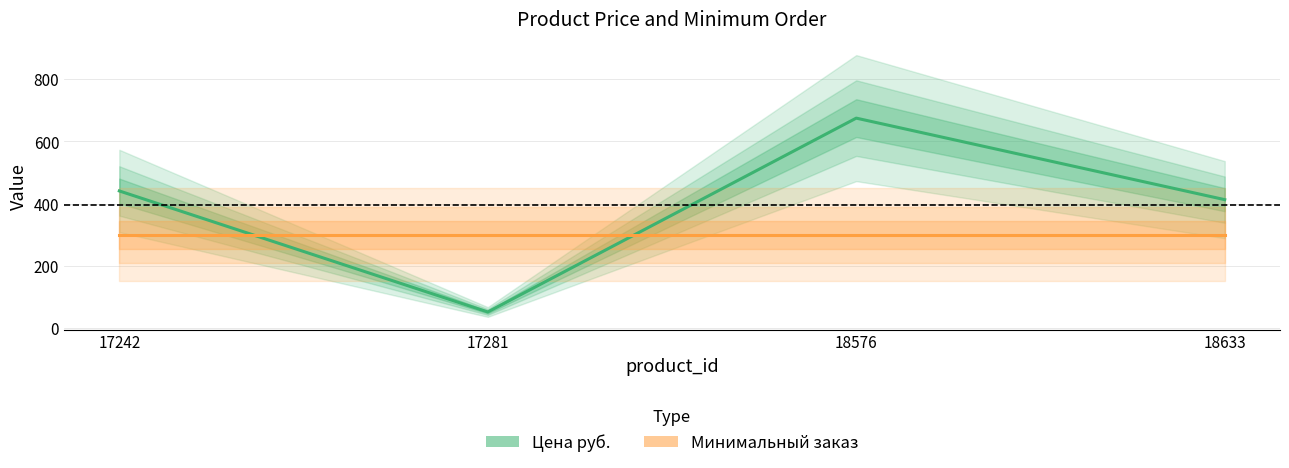

After their last crossing, which series has the higher values: Минимальный заказ or Цена руб.?

Цена руб.